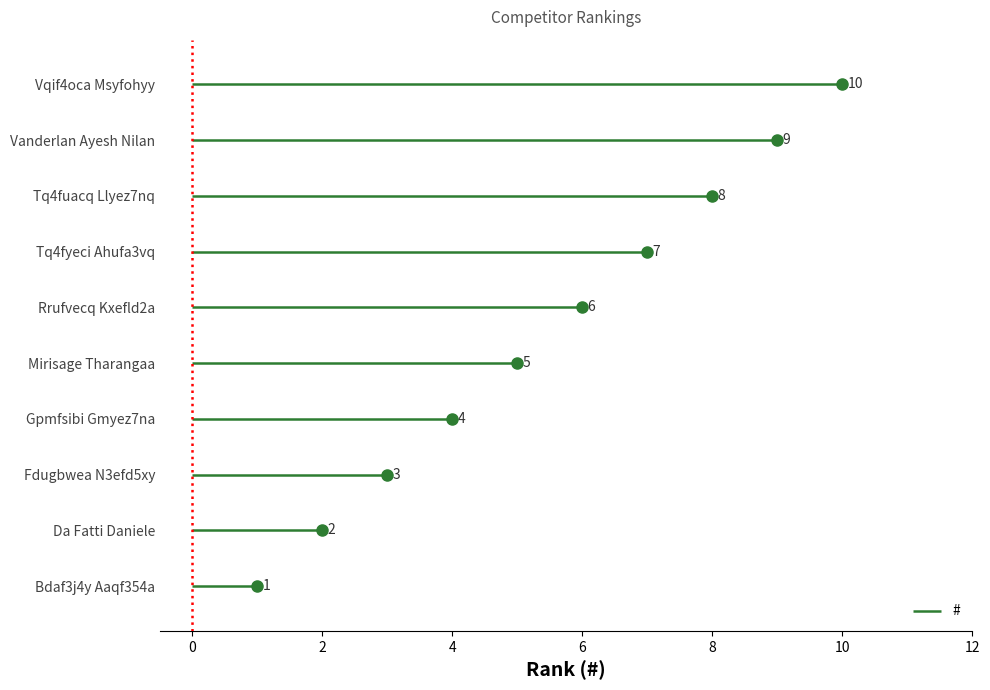

Which label corresponds to the smallest value in the chart?

Bdaf3j4y Aaqf354a